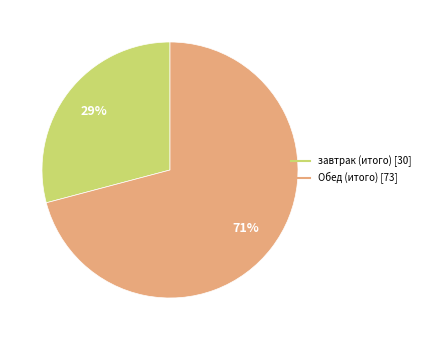

Is it true that завтрак (итого) is 19% of the pie?

False